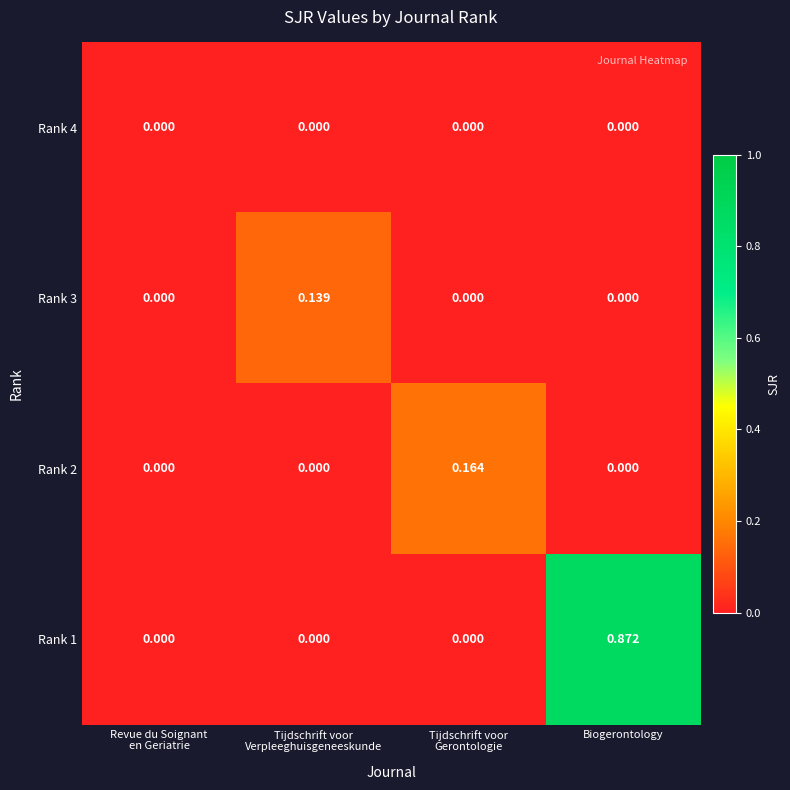

Which category has the highest value across all series?

Biogerontology